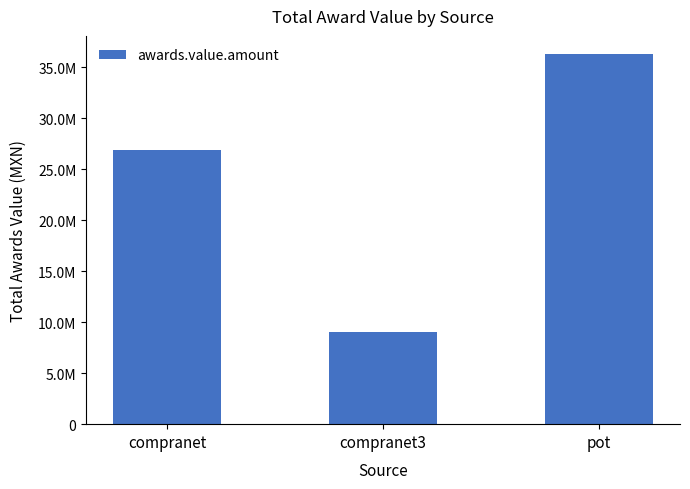

What is the label of the 1st bar from the left?

compranet